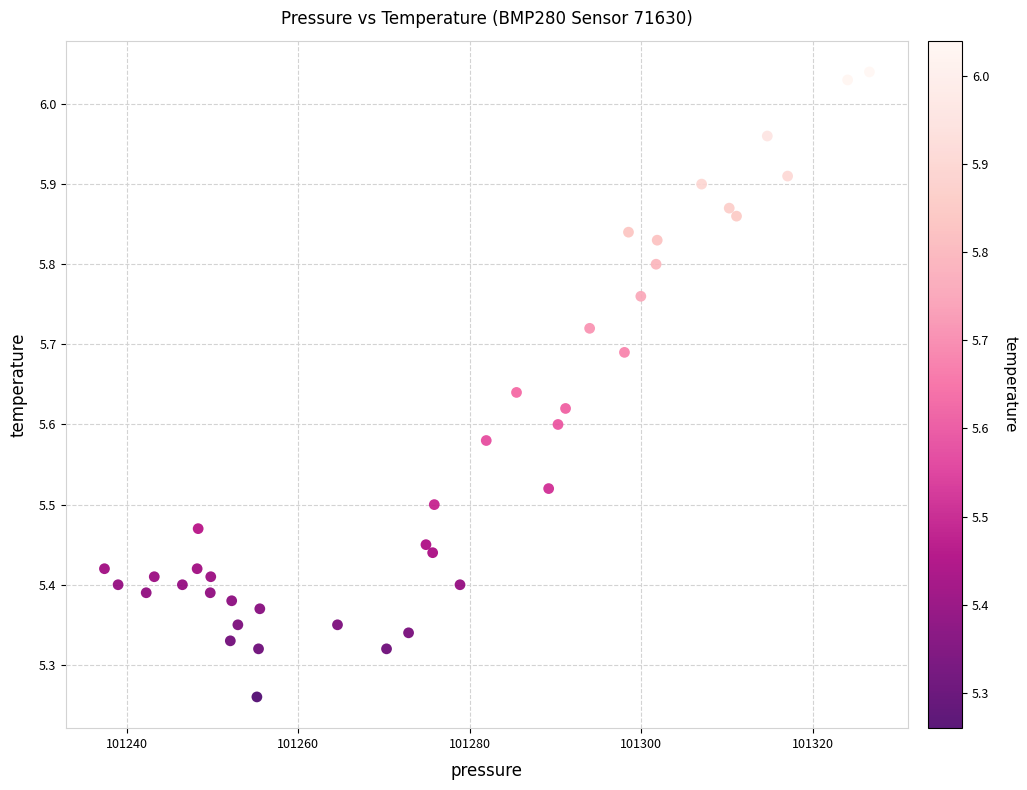

What is the range of X values (max minus min)?

89.2